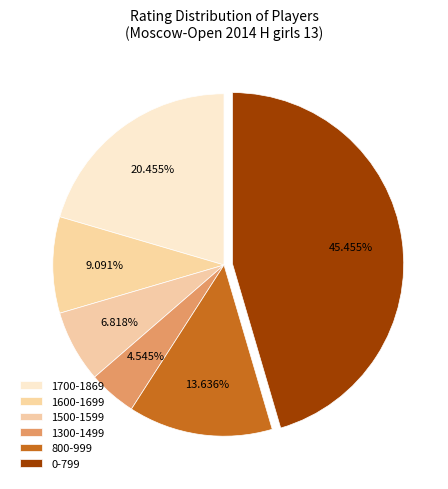

How many segments does this pie chart have?

6